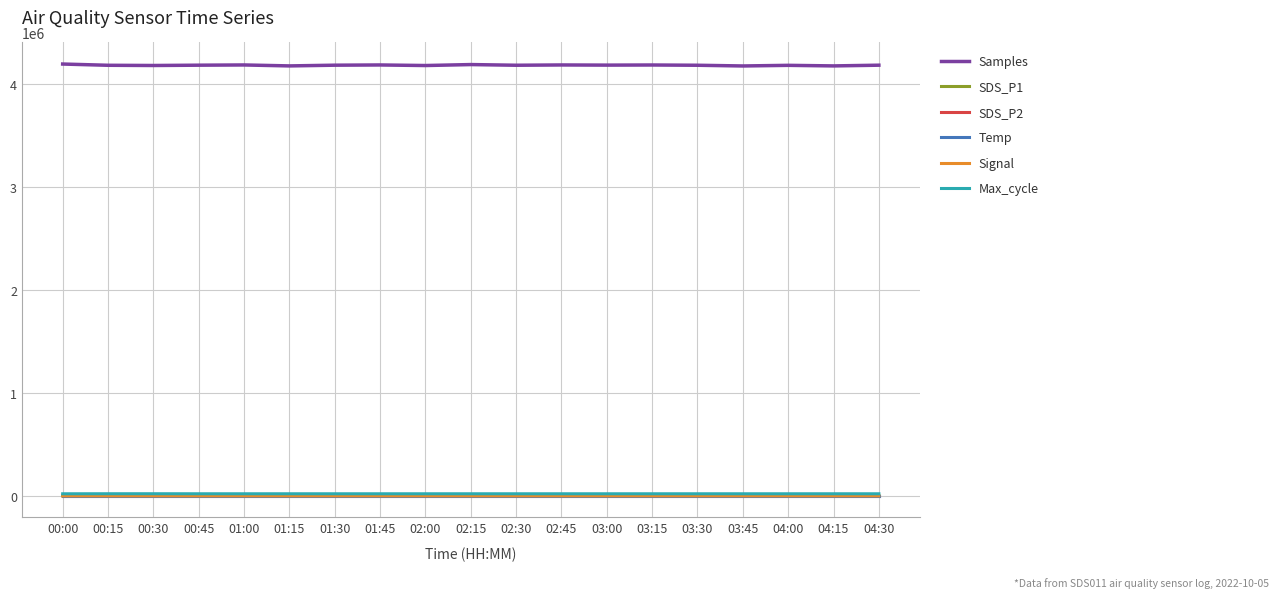

True or false: Max_cycle has a value of 20298.0 at 00:45.

True